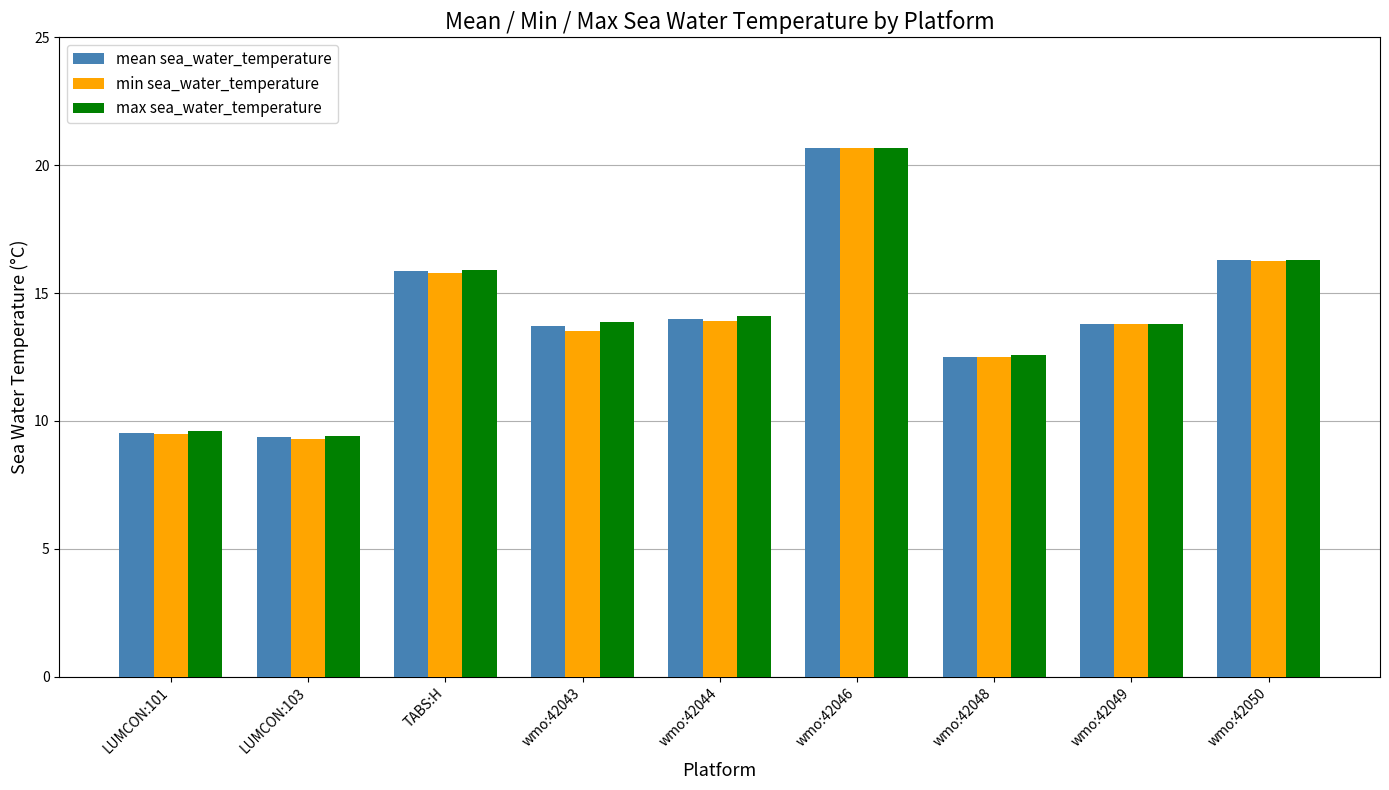

What is the average value of the max sea_water_temperature series?

14.0